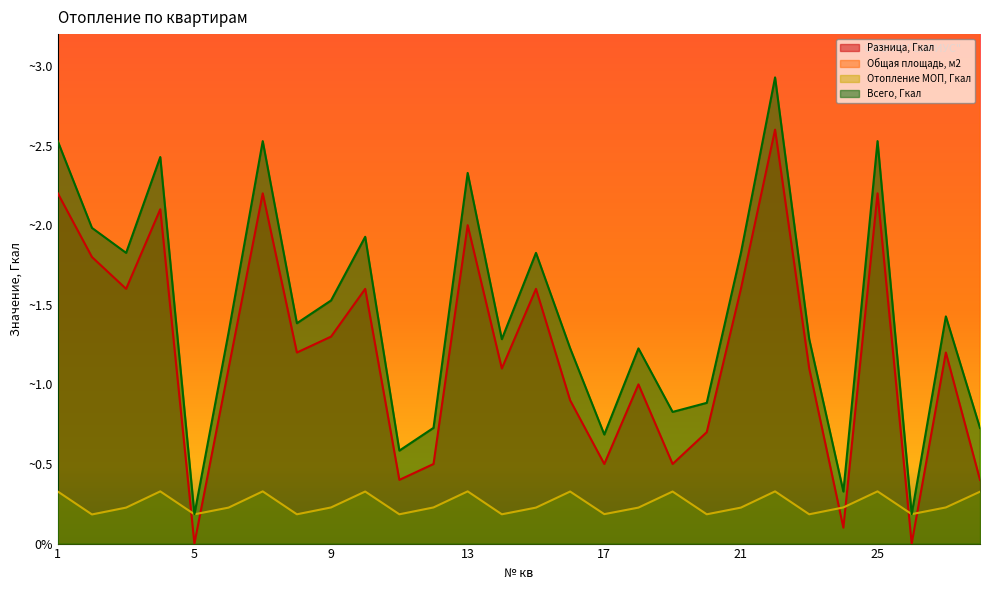

In Разница, Гкал, how many points are higher than both neighbors (excluding endpoints)?

9